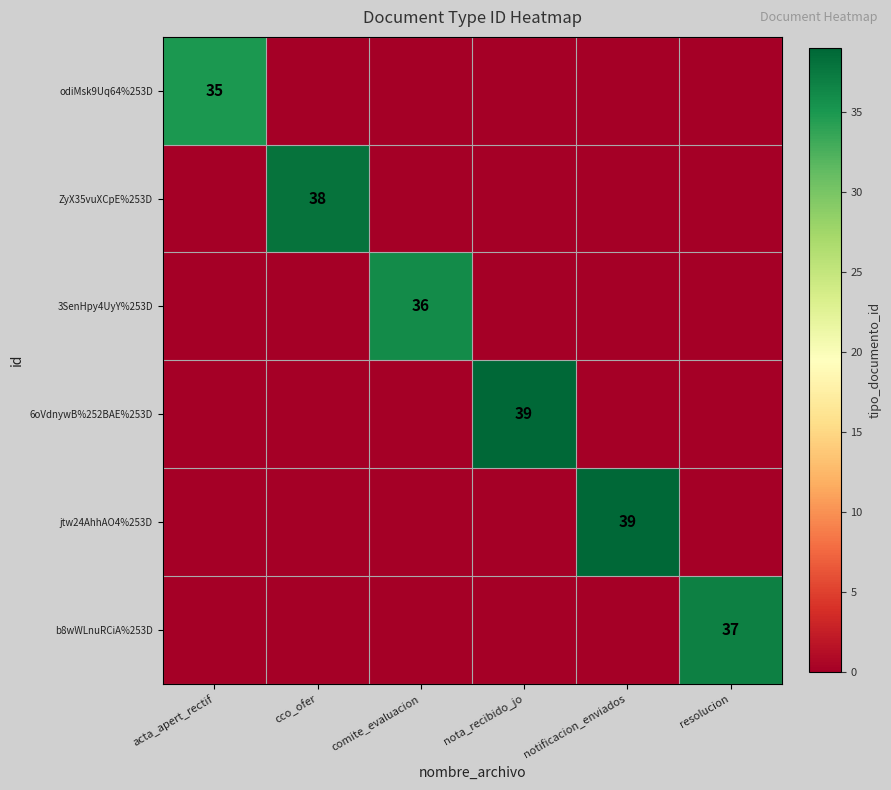

The value of 6oVdnywB%252BAE%253D at nota_recibido_jo is 39. True or false?

True